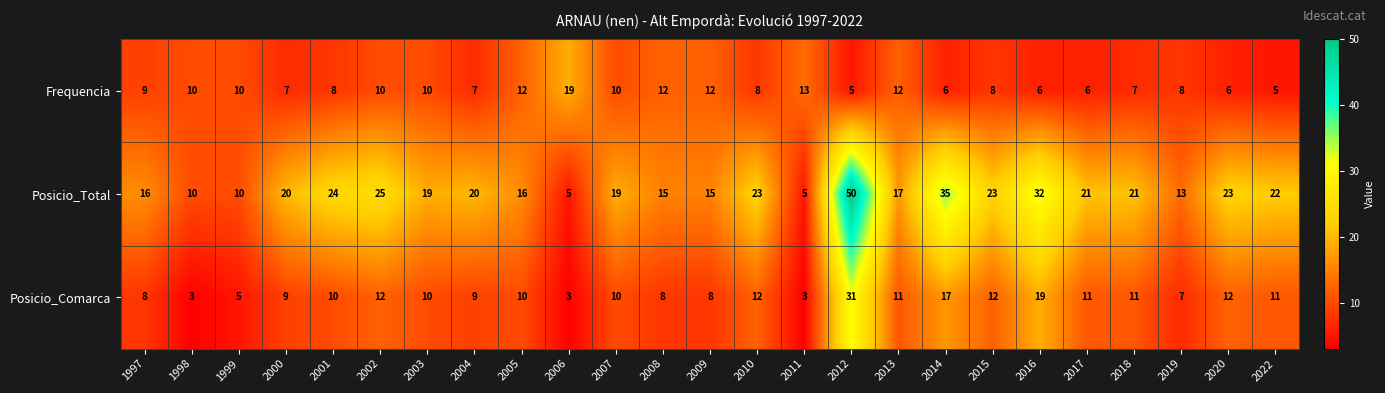

Which series has the largest range (max minus min)?

Posicio_Total